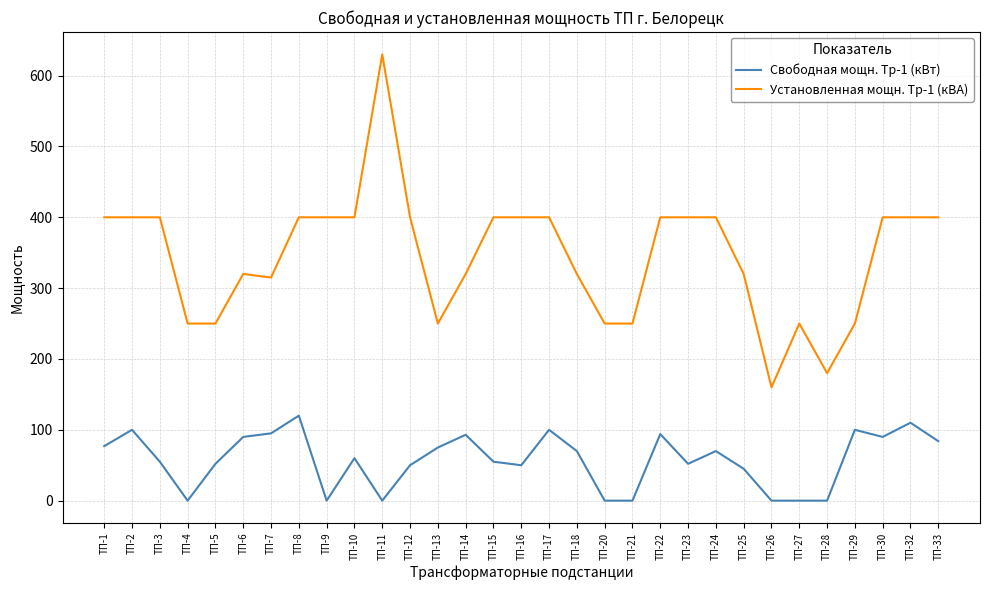

Which series has the largest range (max minus min)?

Установленная мощн. Тр-1 (кВА)